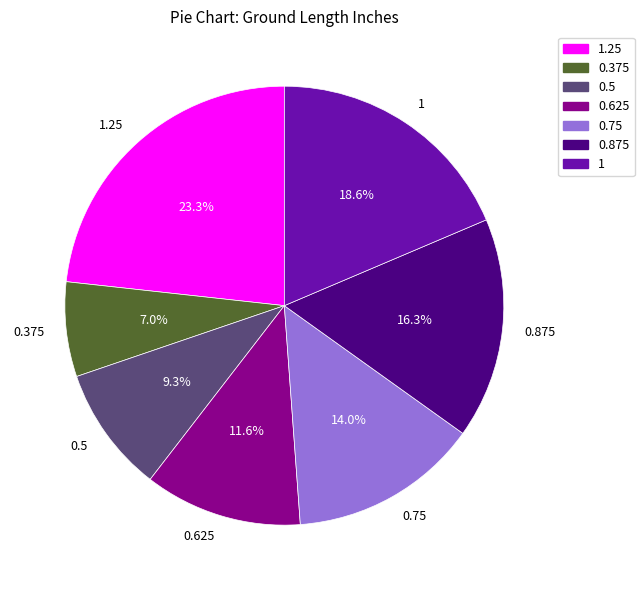

Do 1.25 and 1 together represent more than half of the pie?

No